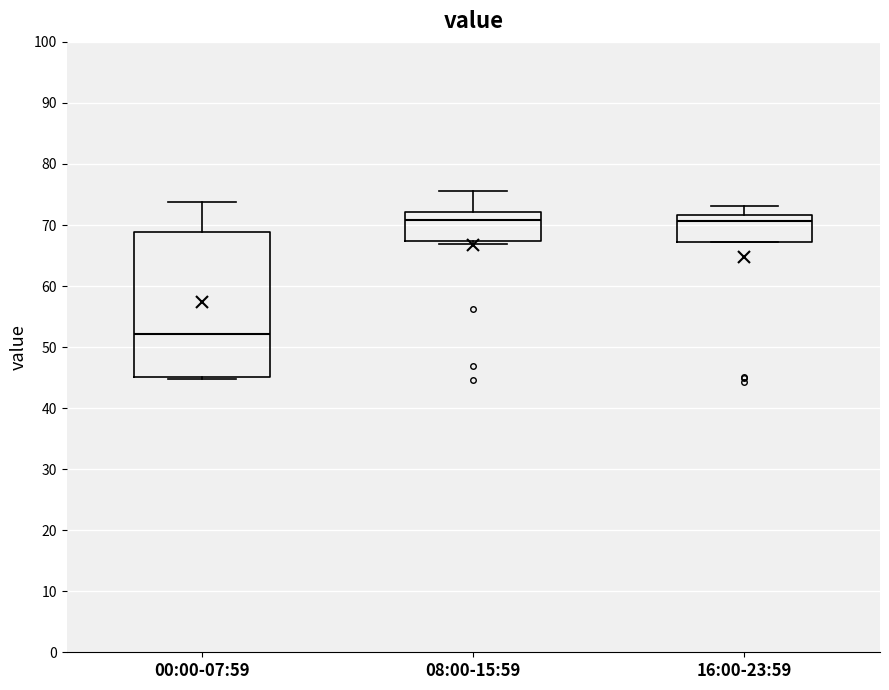

Reading left to right, read every box against the y-axis: the position of its median line, the range the box covers, and the ends of its whiskers. The values are not printed on the chart, so give them approximately, as read against the axis.

00:00-07:59: median 52, box 45 to 69, whiskers 45 (just below the box's lower edge) to 74
08:00-15:59: median 71, box 67 to 72, whiskers 67 (just below the box's lower edge) to 76
16:00-23:59: median 71, box 67 to 72, whiskers 67 to 73